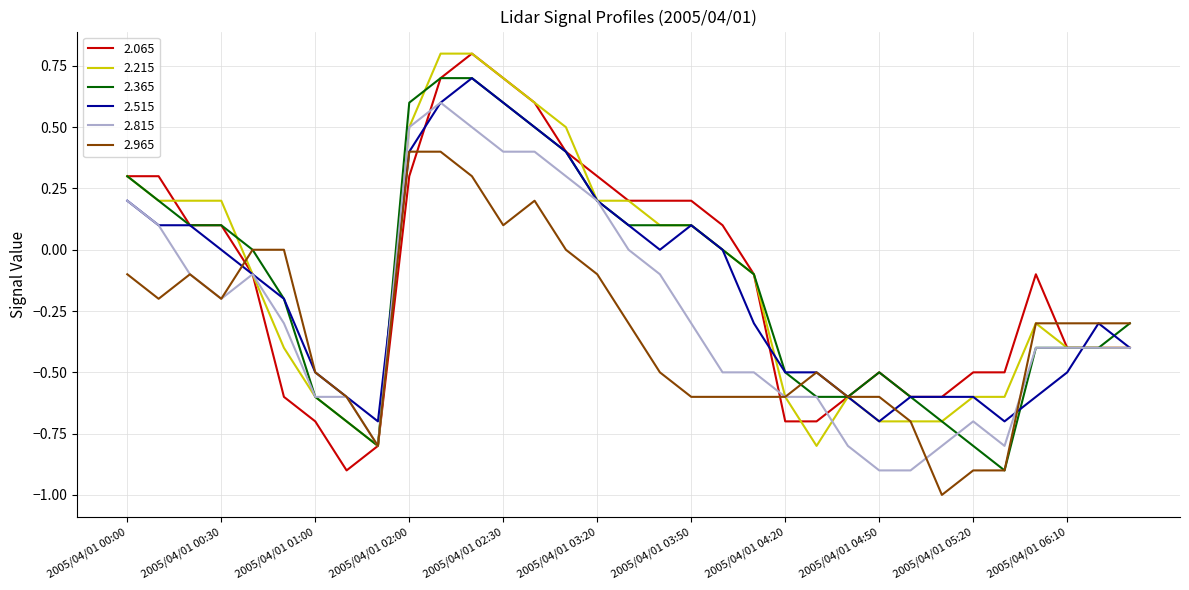

What is the maximum value for 2.965?

0.4